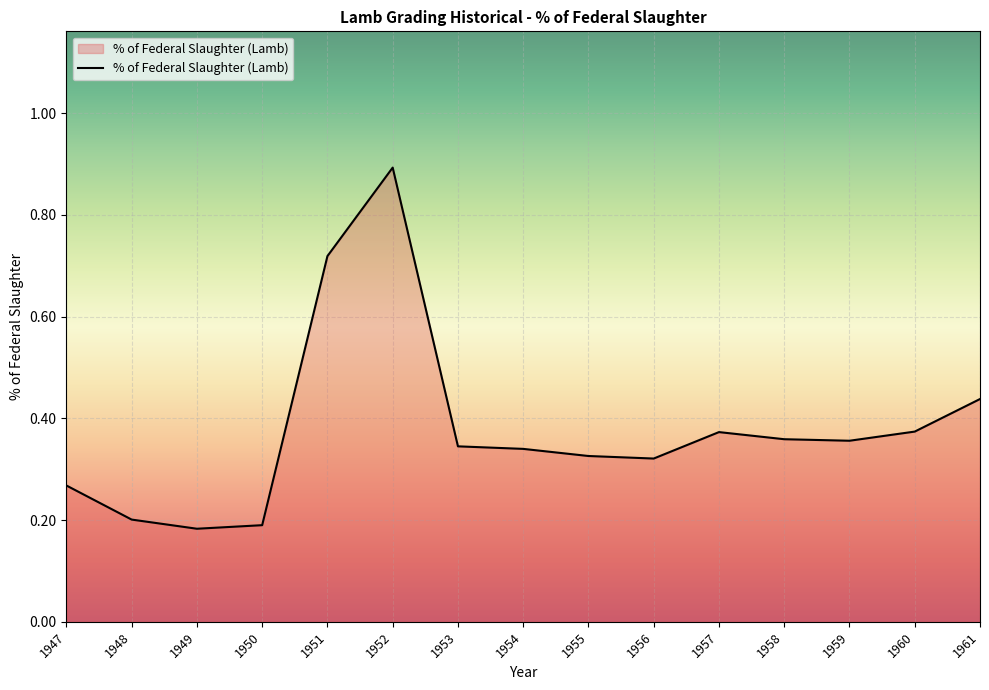

What is the sum of all values?

5.7